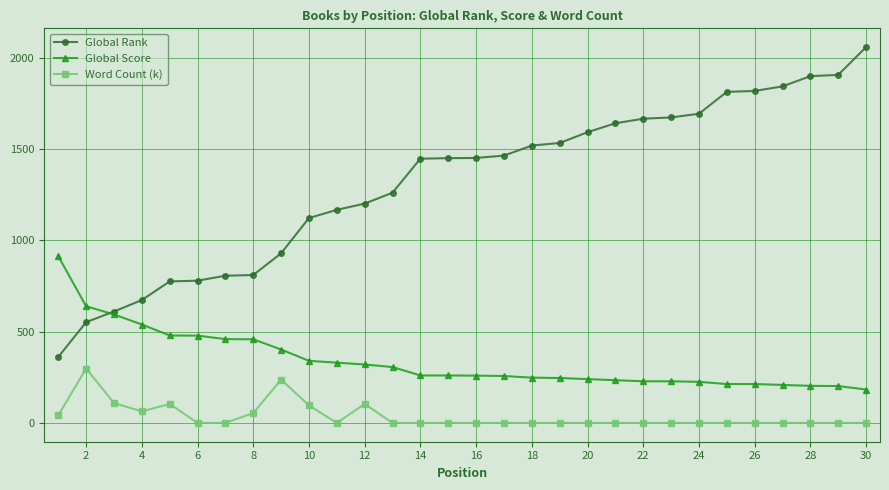

True or false: Word Count (k) and Global Score cross at least once.

False